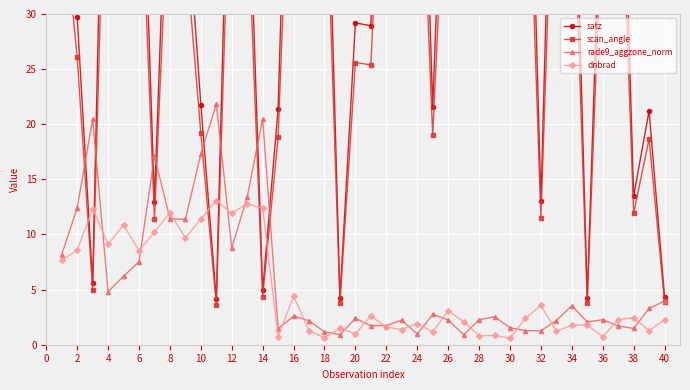

Does the chart display data point markers on the line(s)?

Yes